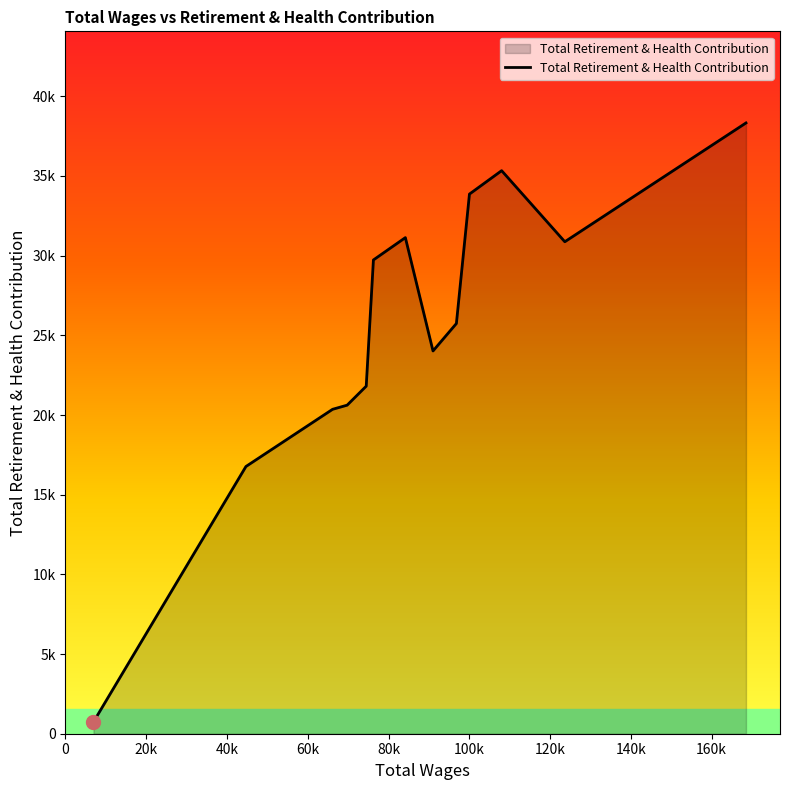

What is the label of the 9th point from the right?

80k